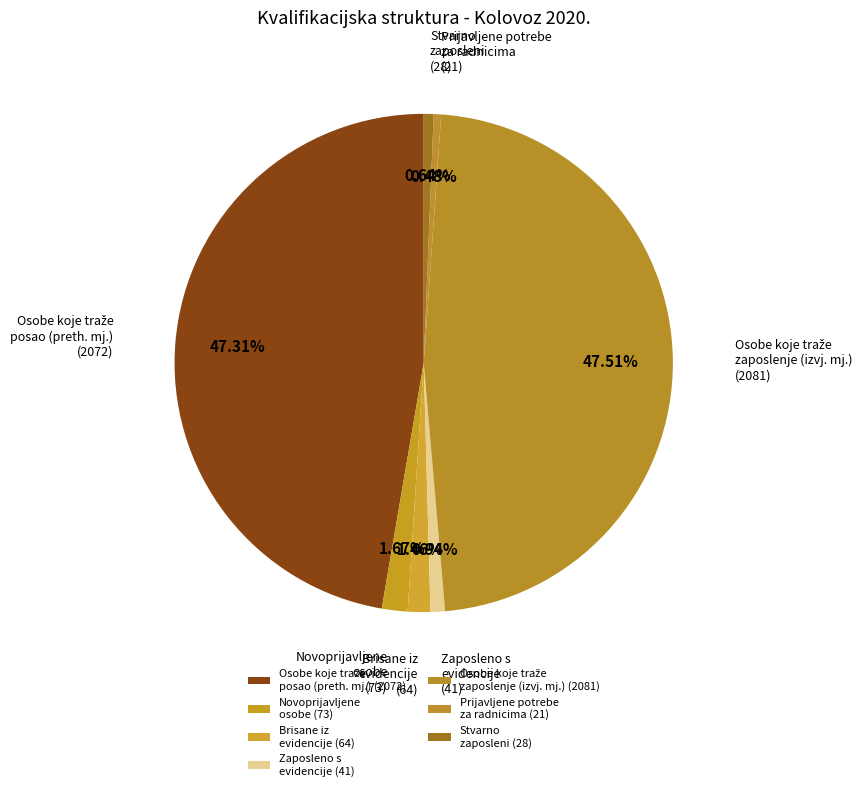

Combined, do Stvarno zaposleni and Brisane iz evidencije account for over 50%?

No